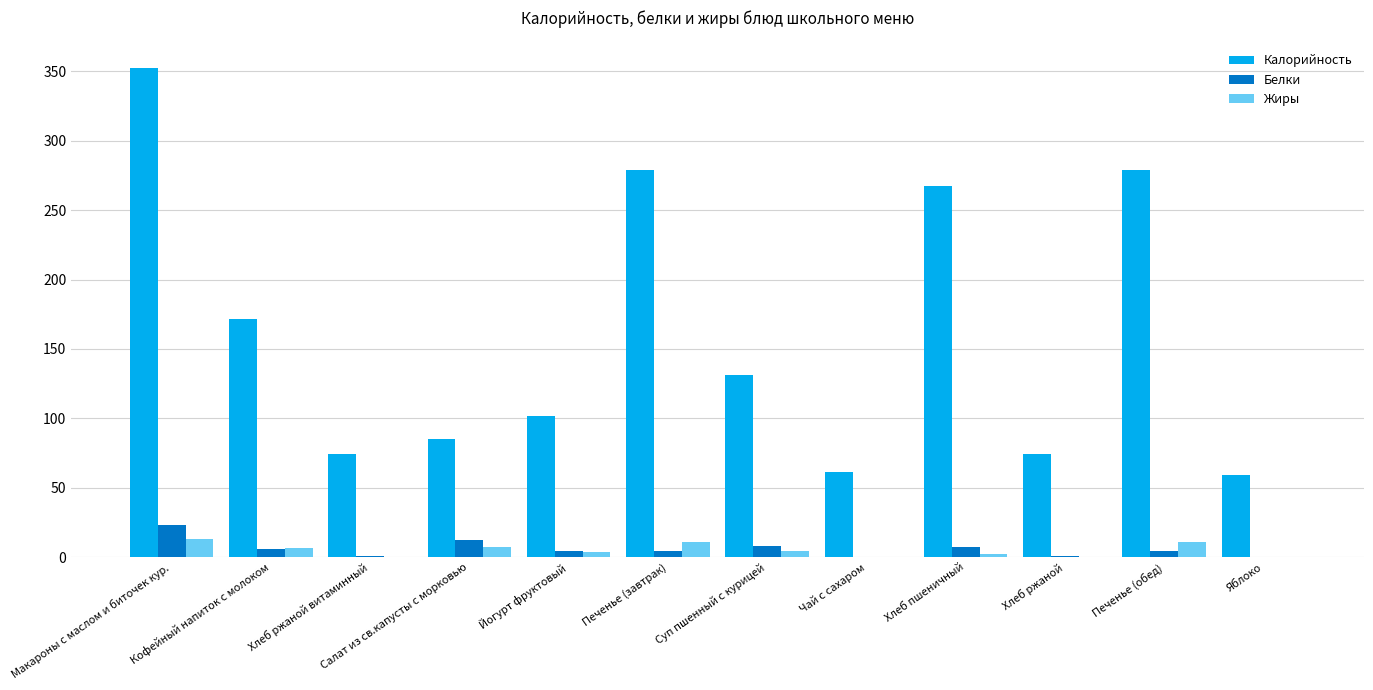

Where is Калорийность nearest to the value 205?

Кофейный напиток с молоком